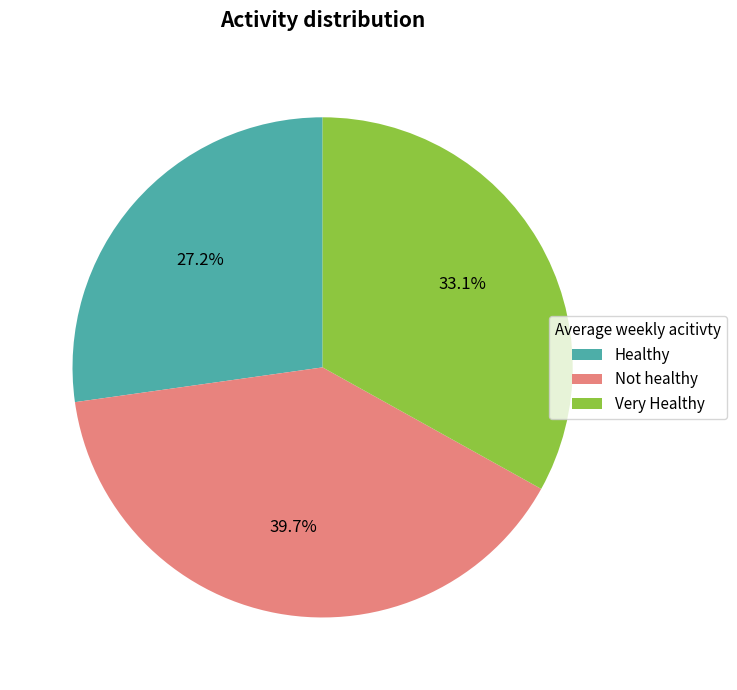

Rank the categories by value from highest to lowest.

Not healthy, Very Healthy, Healthy